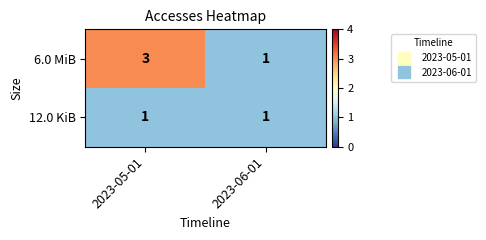

Between 2023-05-01 and 2023-06-01, which series saw the biggest shift?

6.0 MiB